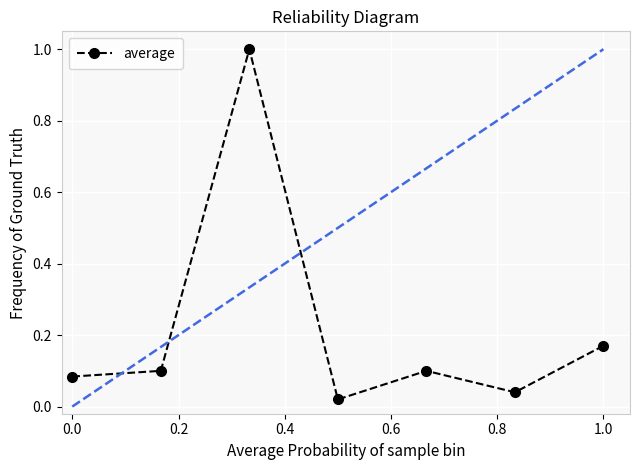

What is the difference between the maximum and minimum values?

1.0